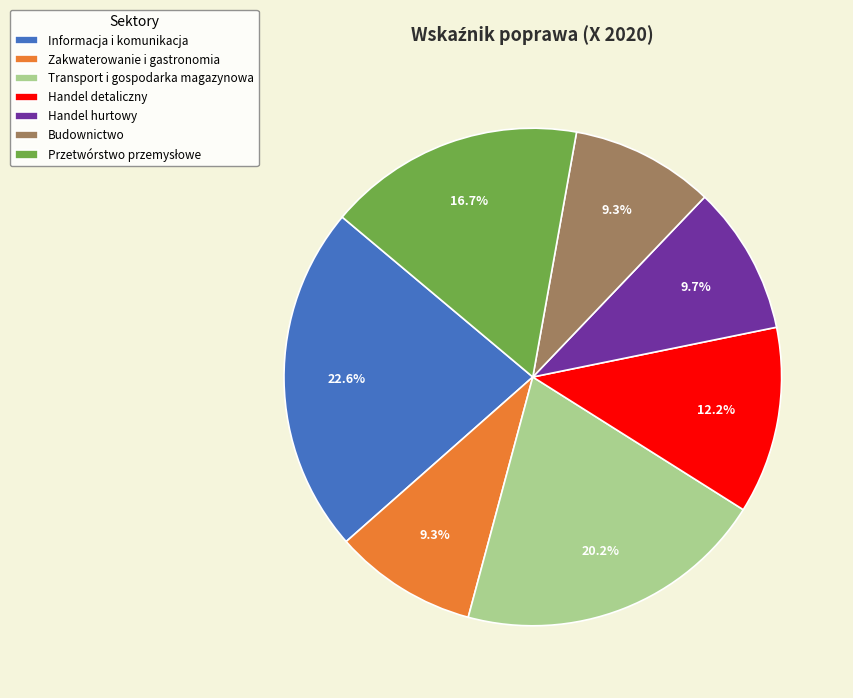

How much of the chart is everything except Handel hurtowy?

90.3%